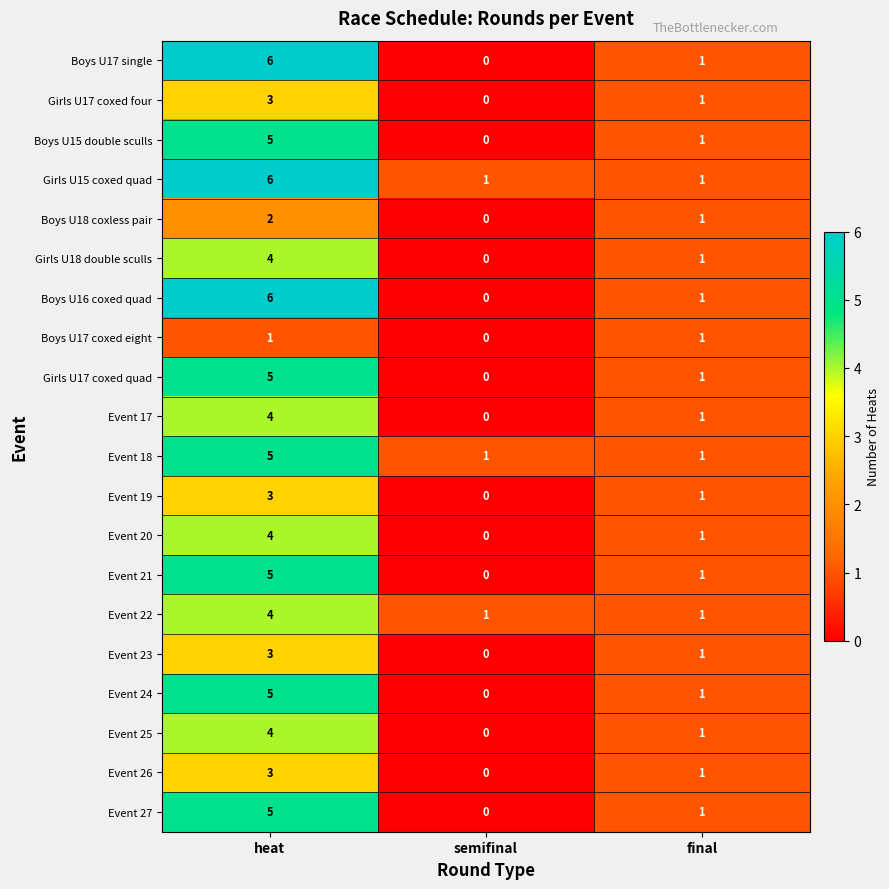

At which category does the chart reach its minimum across all series?

semifinal